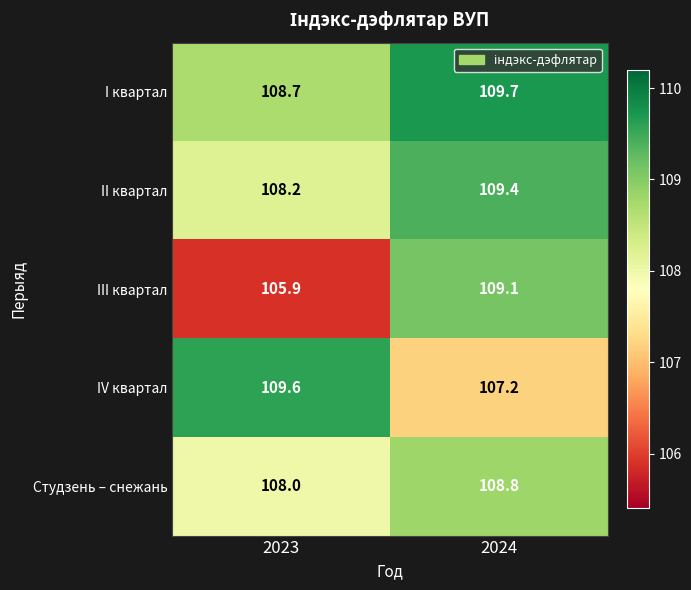

Which category has the lowest value in the IV квартал series?

2024